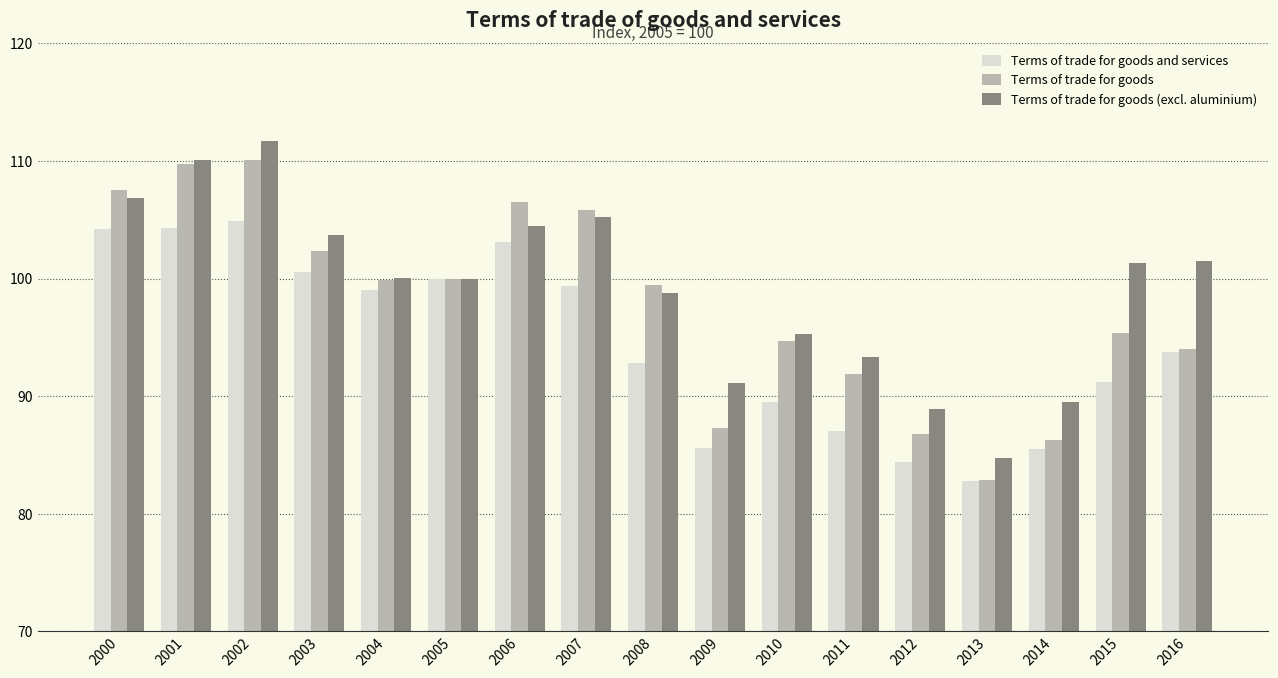

Rank the series by their maximum value, from highest to lowest.

Terms of trade for goods (excl. aluminium), Terms of trade for goods, Terms of trade for goods and services